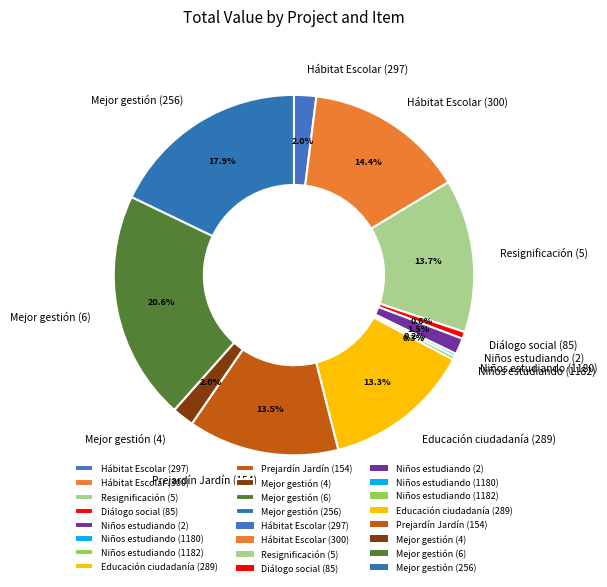

To the nearest percent, what portion does Hábitat Escolar (297) represent?

2%